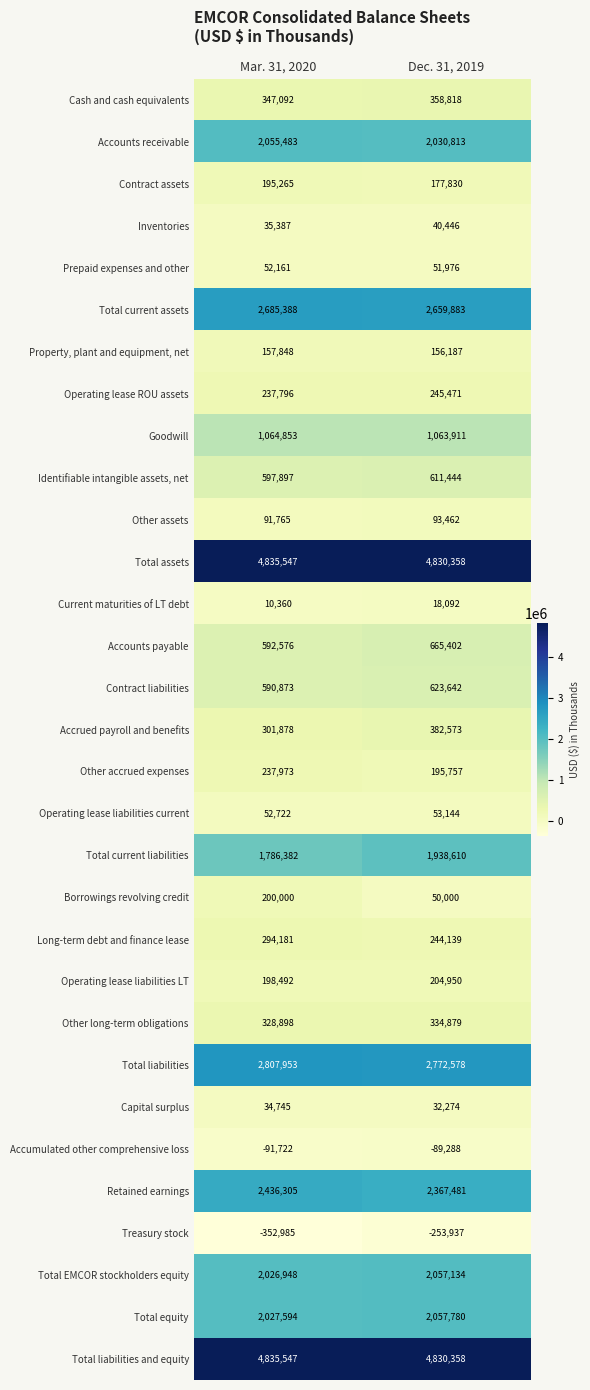

At which category is the sum across all series the highest?

Dec. 31, 2019